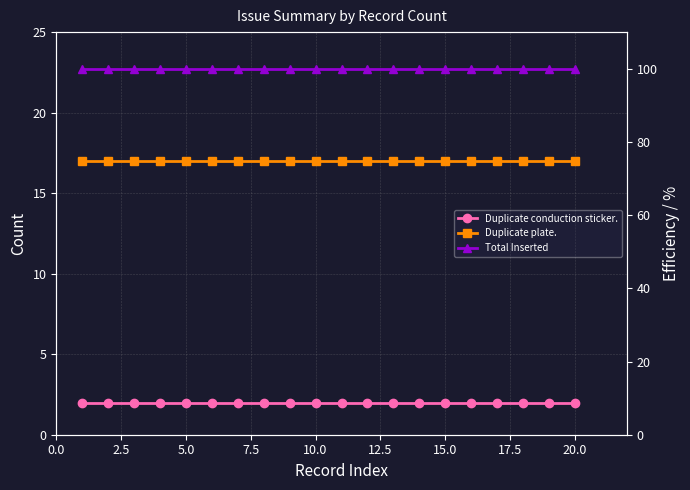

Reading left to right, extract all data points from this chart.

Duplicate conduction sticker.: 2	2	2	2	2	2	2	2	2	2	2	2	2	2	2	2	2	2	2	2
Duplicate plate.: 17	17	17	17	17	17	17	17	17	17	17	17	17	17	17	17	17	17	17	17
Total Inserted: 100	100	100	100	100	100	100	100	100	100	100	100	100	100	100	100	100	100	100	100